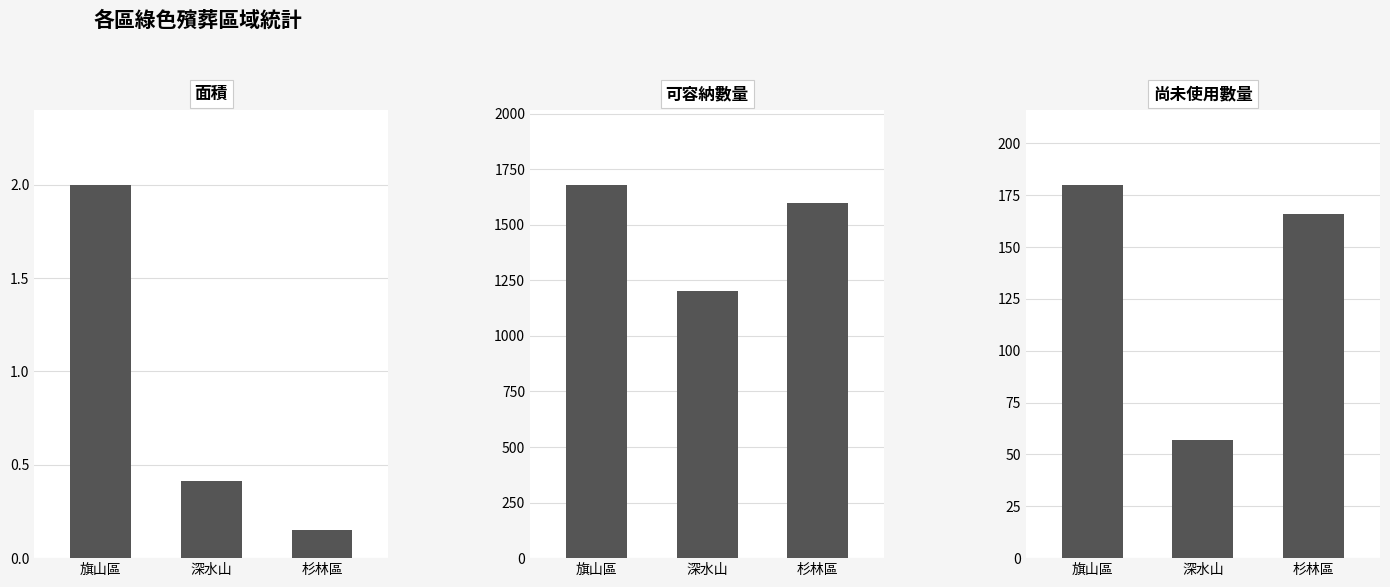

Does the chart contain any negative values?

No